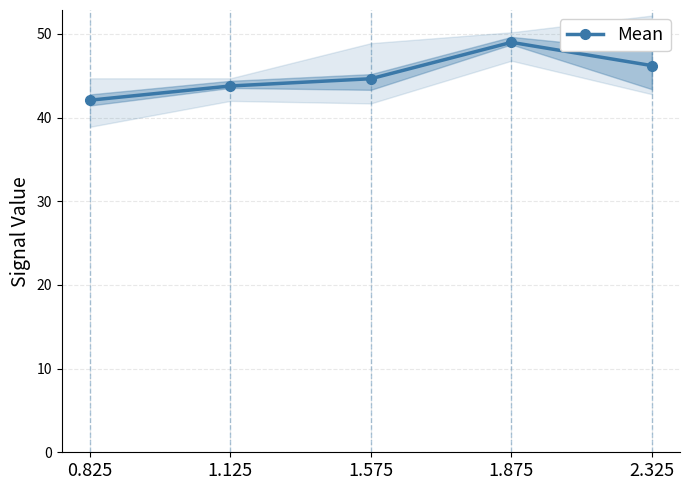

What is the label of the 2nd point from the right?

1.875